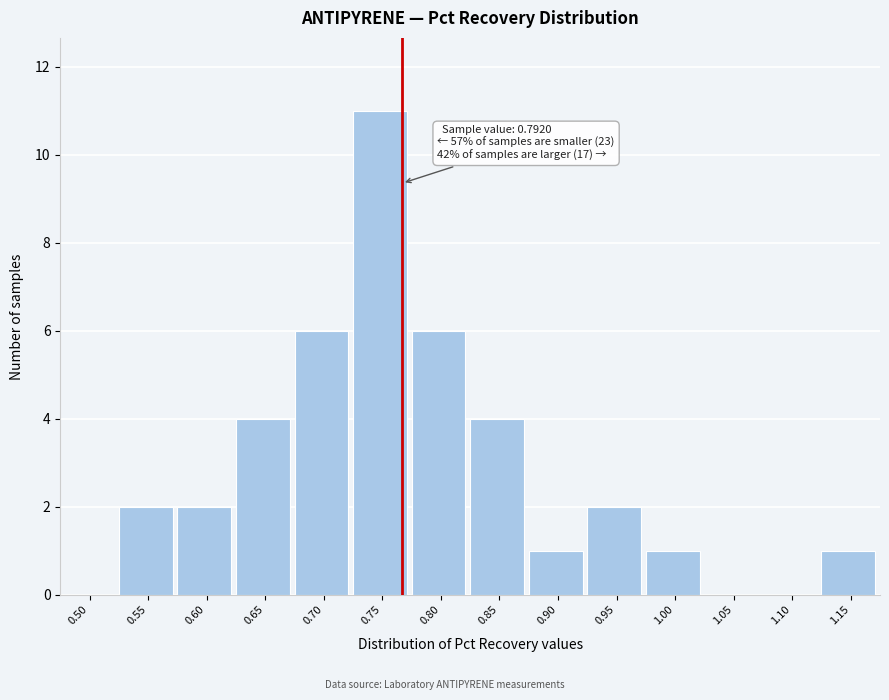

Reading left to right, extract all data points from this chart.

0.50=0	0.55=2	0.60=2	0.65=4	0.70=6	0.75=11	0.80=6	0.85=4	0.90=1	0.95=2	1.00=1	1.05=0	1.10=0	1.15=1